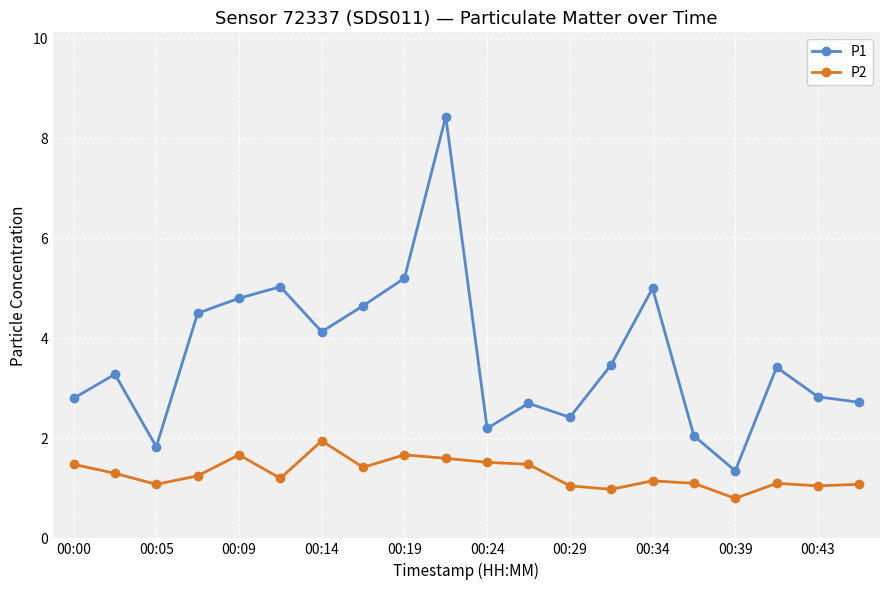

Which series has the widest spread of values?

P1